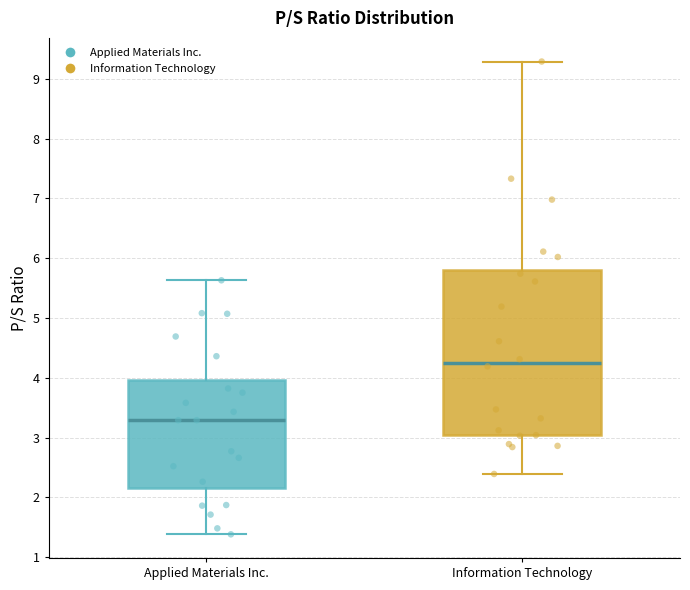

Where is the upper edge of the box for Applied Materials Inc. on the y-axis? The values are not printed on the chart, so give them approximately, as read against the axis.

4.0